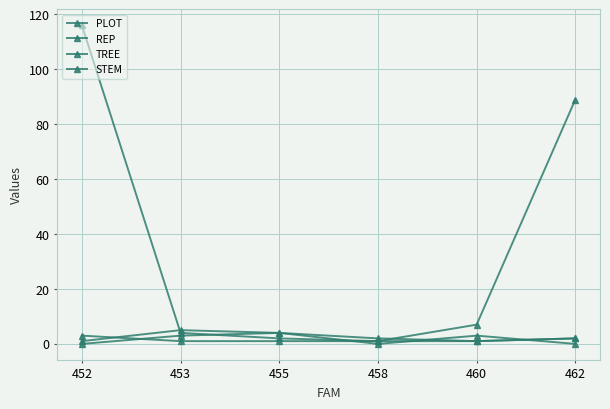

Which category has the highest value in the STEM series?

455